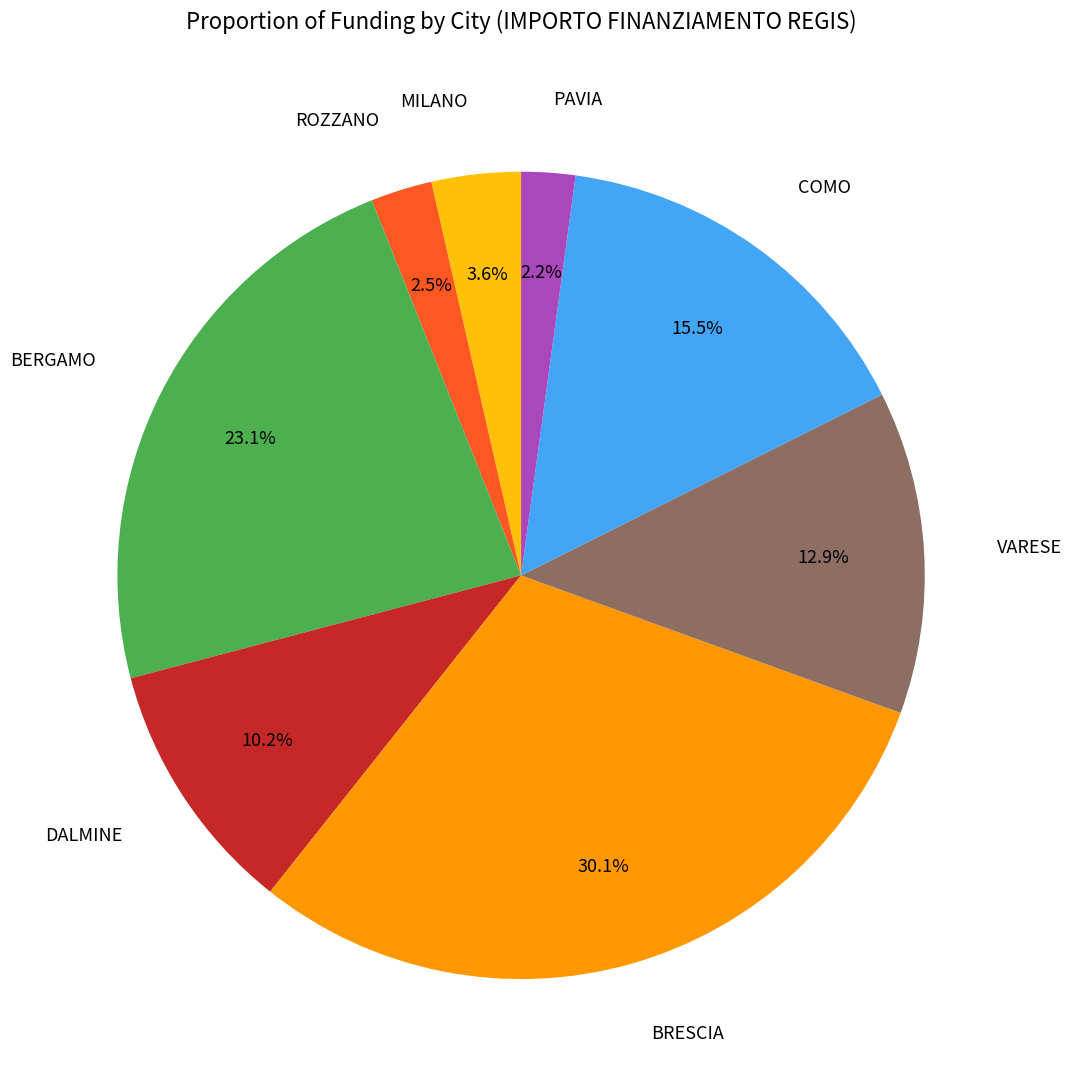

Is there a majority slice in this chart?

No